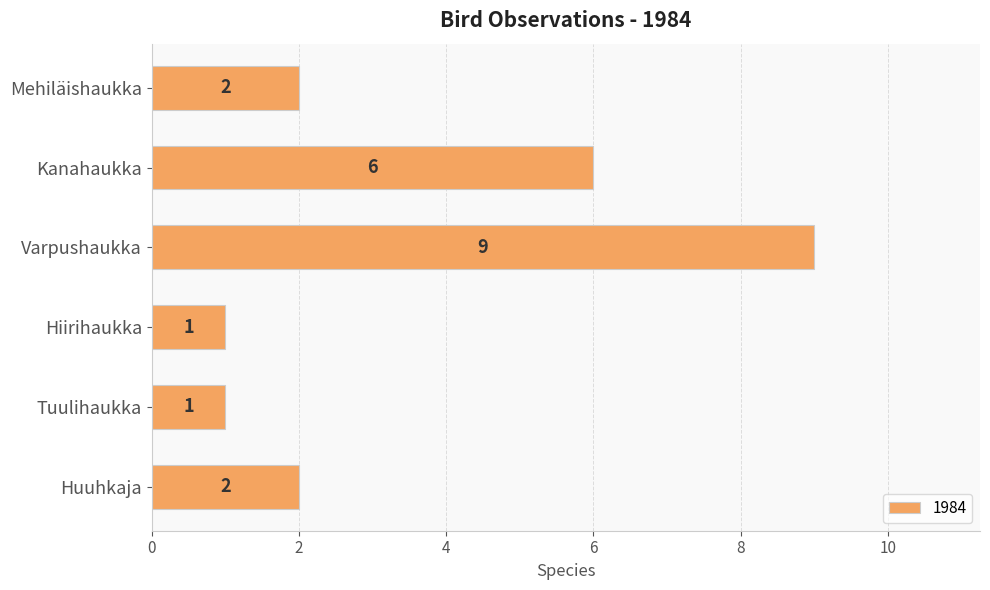

What is the change in value from Kanahaukka to Varpushaukka?

+3